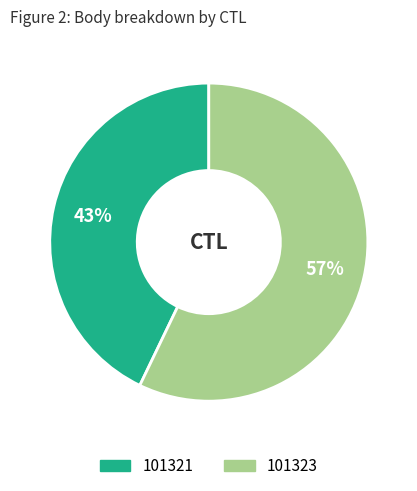

Which has a higher value, 101321 or 101323?

101323